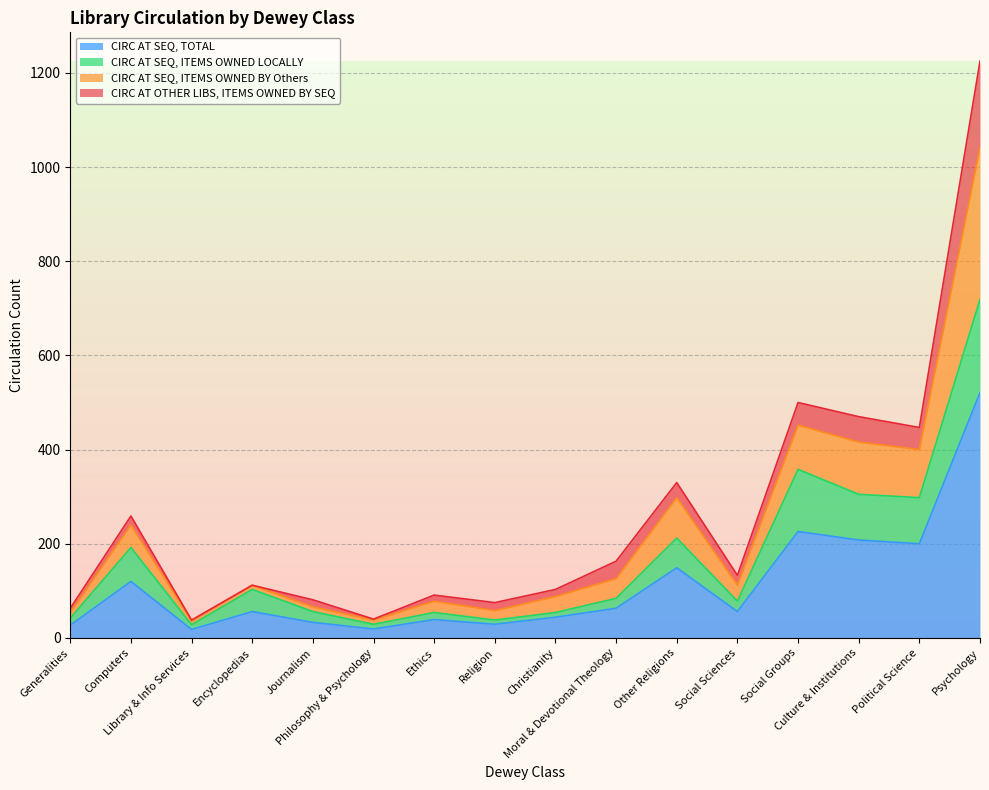

Which category has the highest value in the CIRC AT SEQ, ITEMS OWNED BY Others series?

Psychology